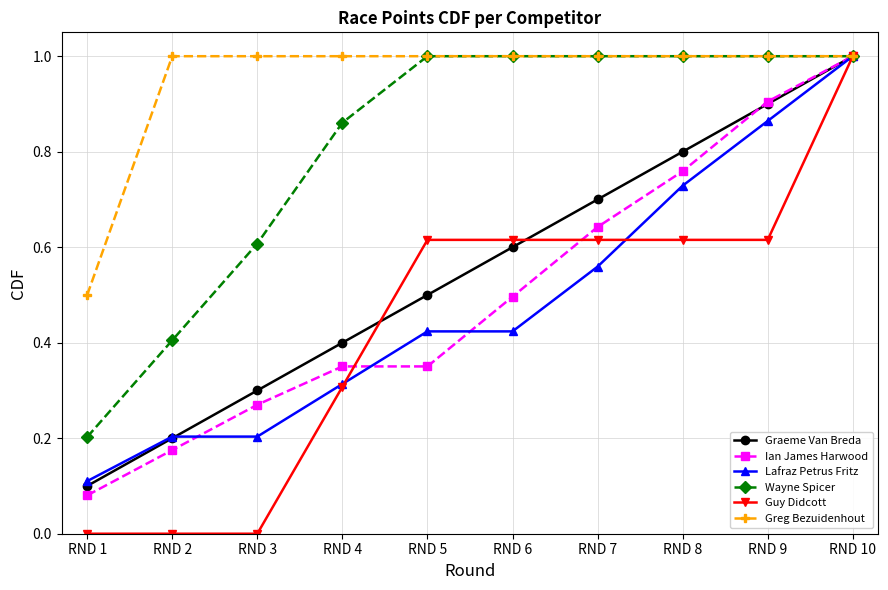

What is the value of the Guy Didcott point at the 10th from the left?

1.0